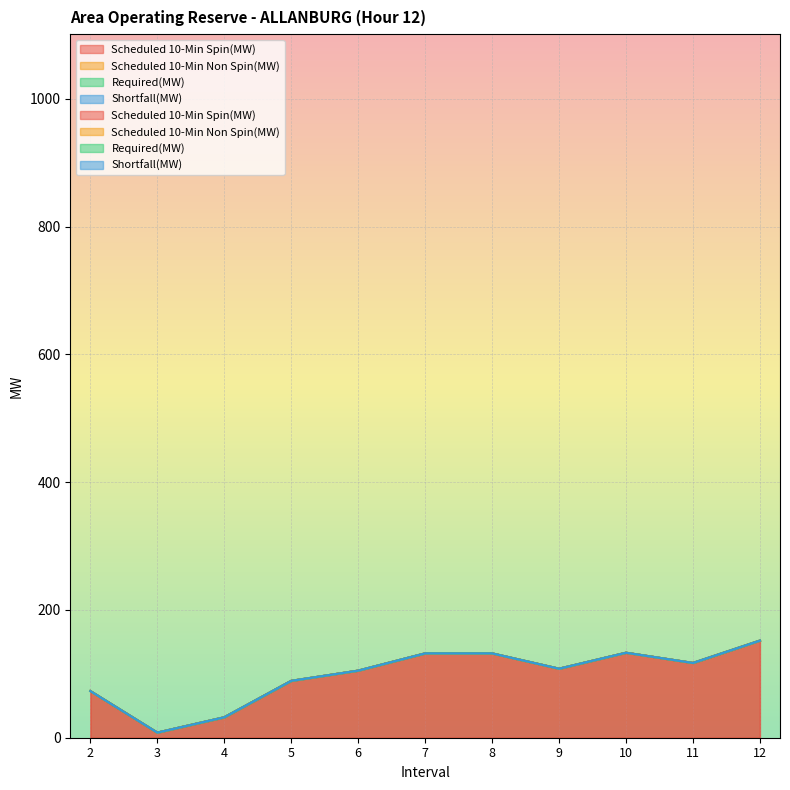

True or false: Shortfall(MW) and Scheduled 10-Min Non Spin(MW) cross at least once.

False